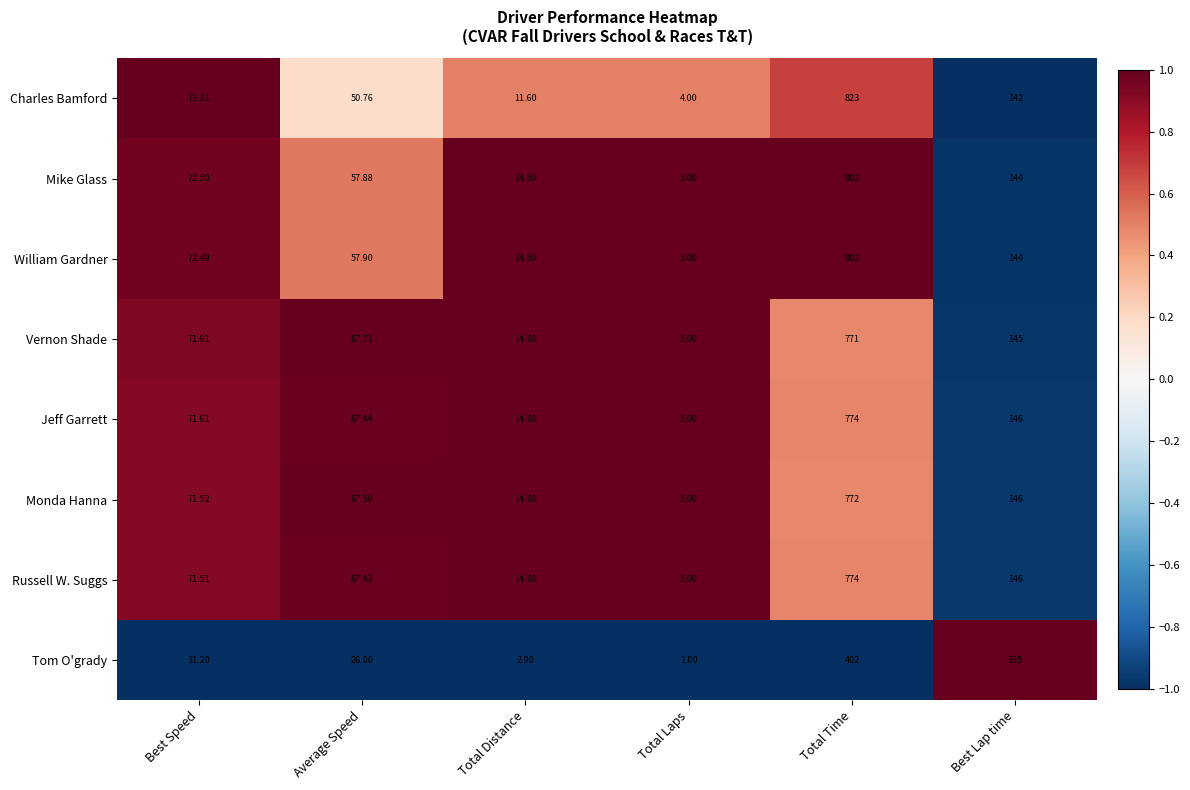

What is the total value across all series at Total Distance?

101.5